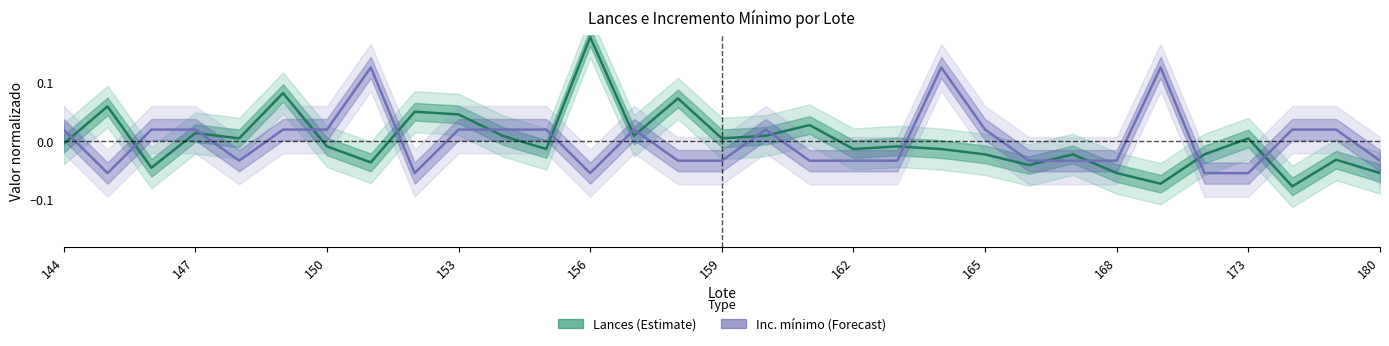

Is it true that Lances equals 0.1 at 152?

False